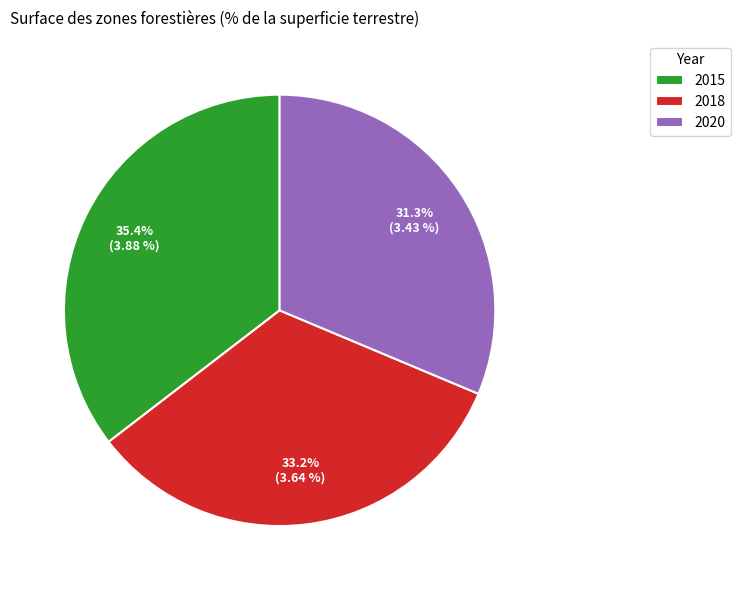

Is it true that 2020 is 20% of the pie?

False